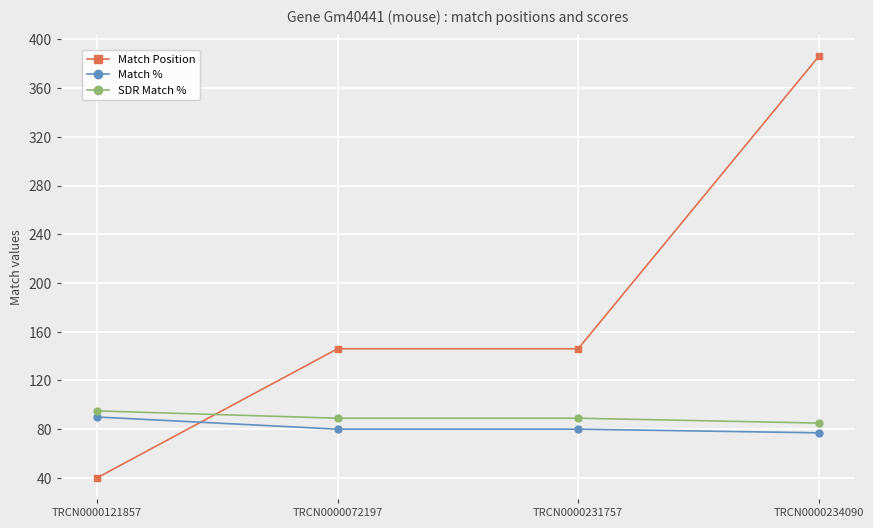

At which category is the sum across all series the highest?

TRCN0000234090